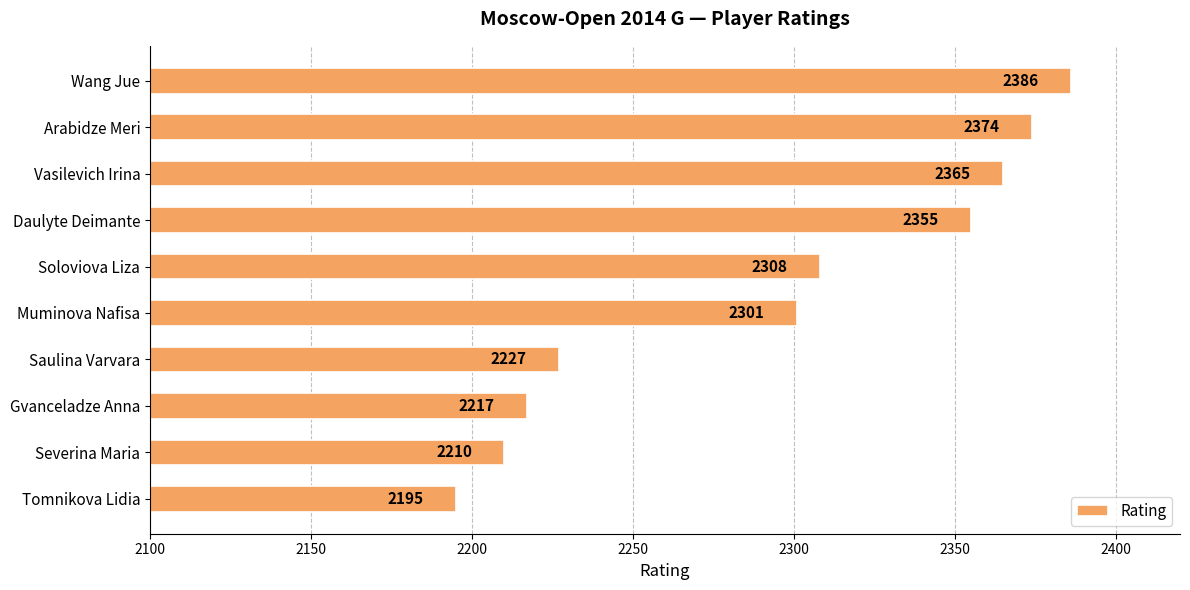

How many values are below 2308?

5